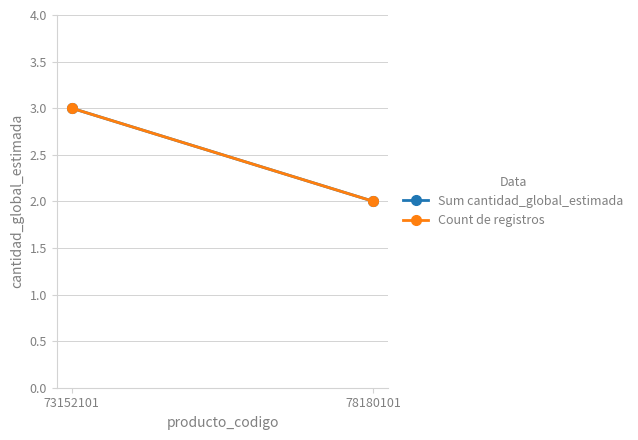

Is this an area chart (filled region under the line)?

No